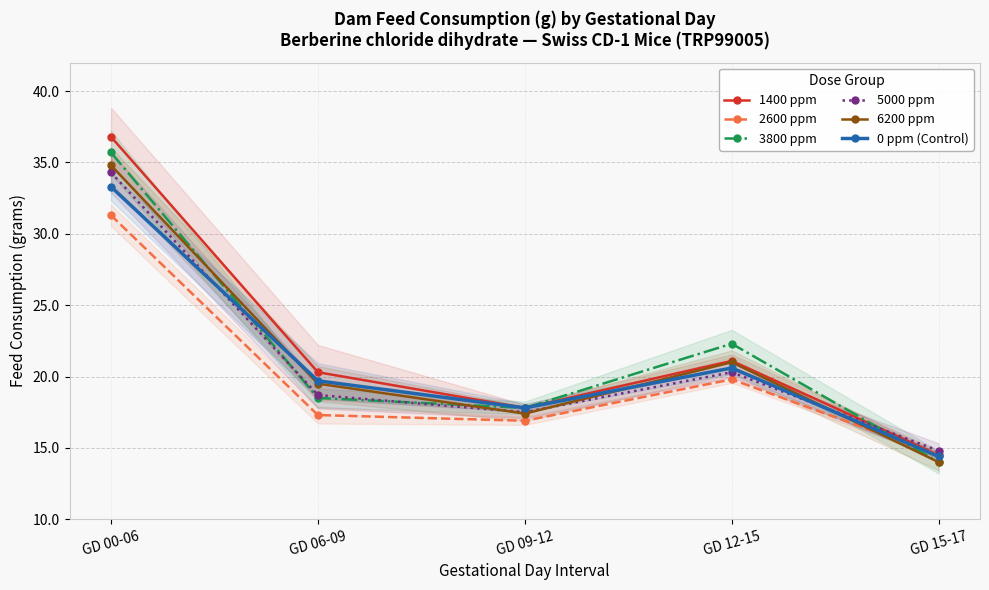

True or false: 2600 ppm has a value of 27.3 at GD 12-15.

False